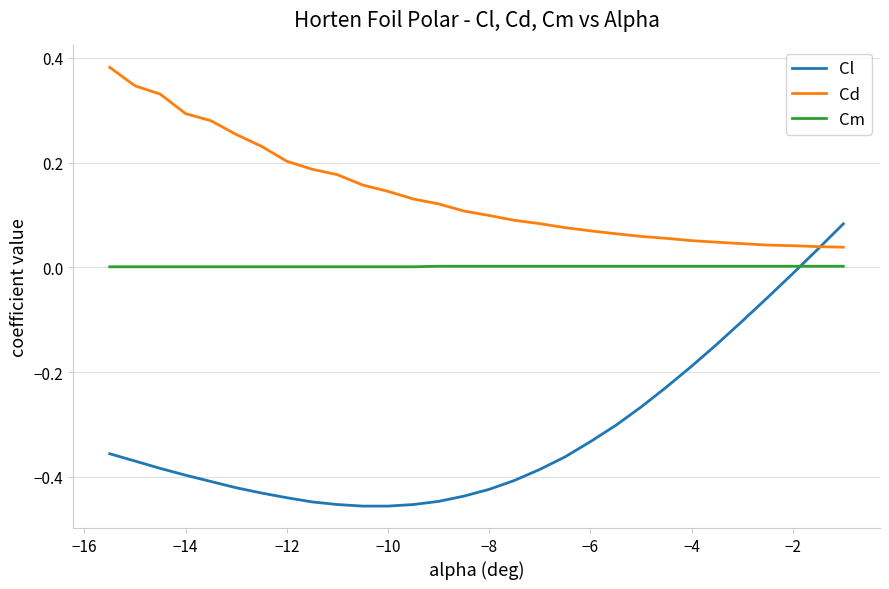

Which series has the widest spread of values?

Cl